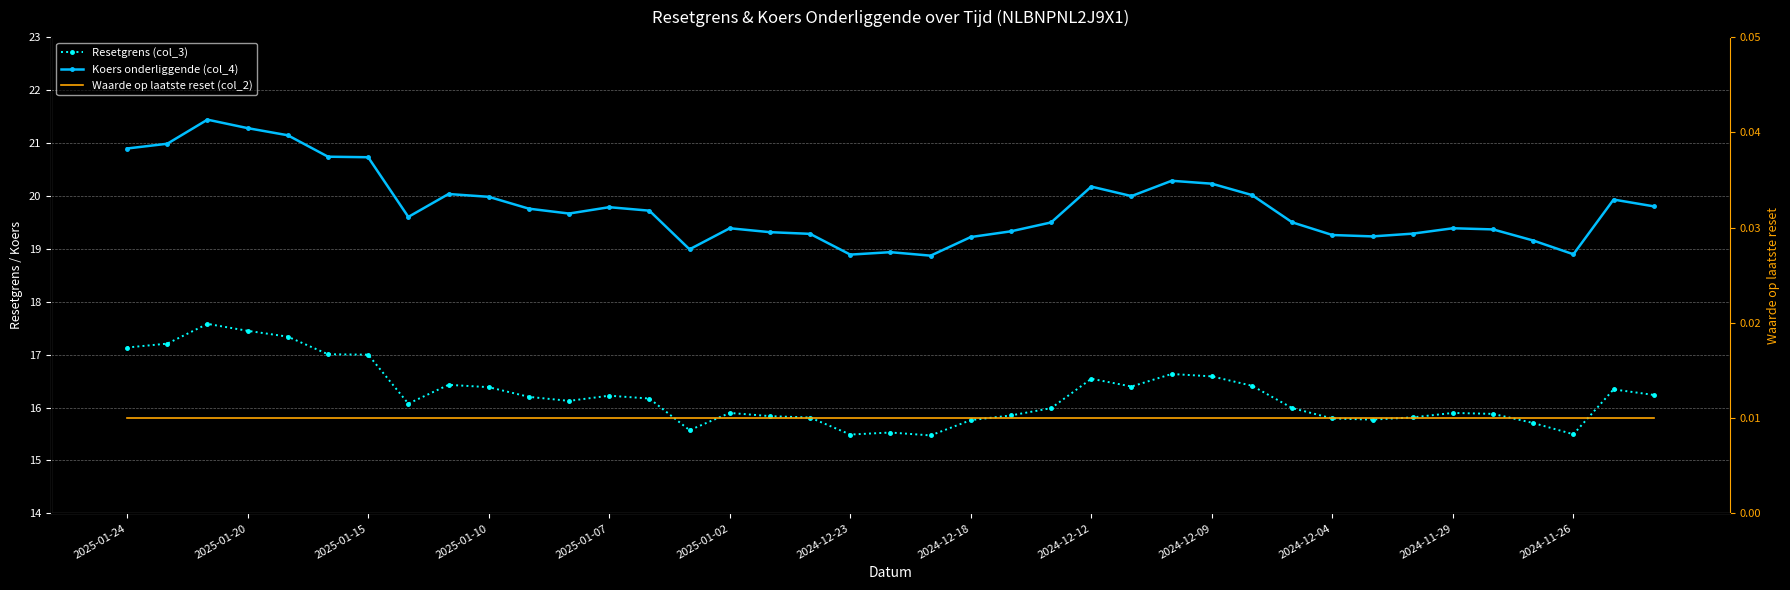

What are all the series names shown in the legend?

Resetgrens (col_3), Koers onderliggende (col_4), Waarde op laatste reset (col_2)